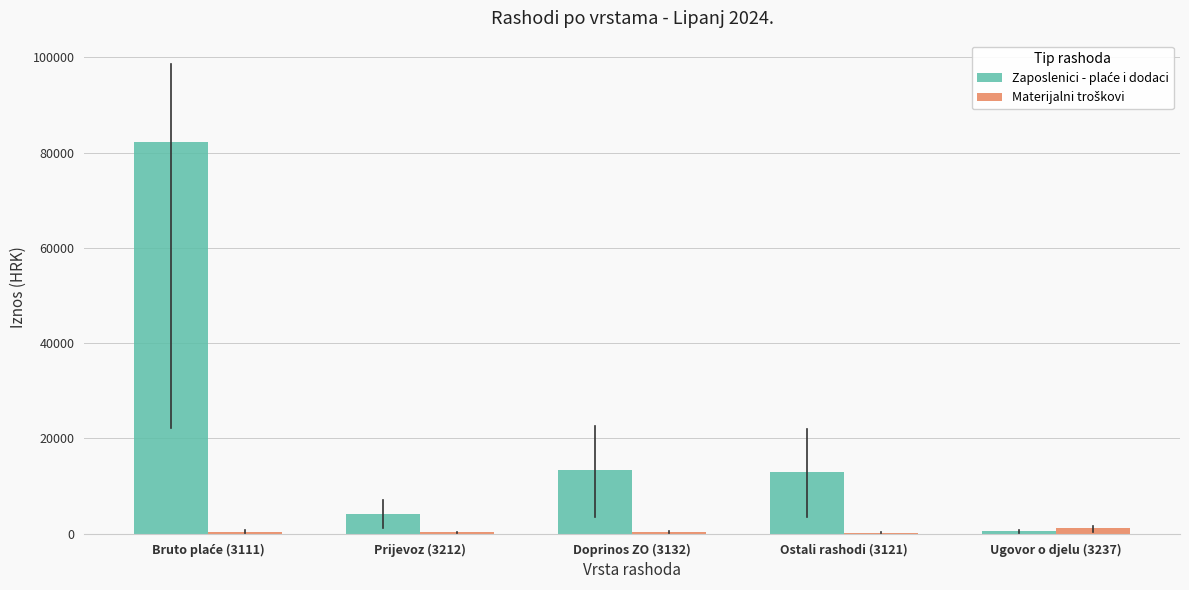

What is the greatest value displayed?

82146.8